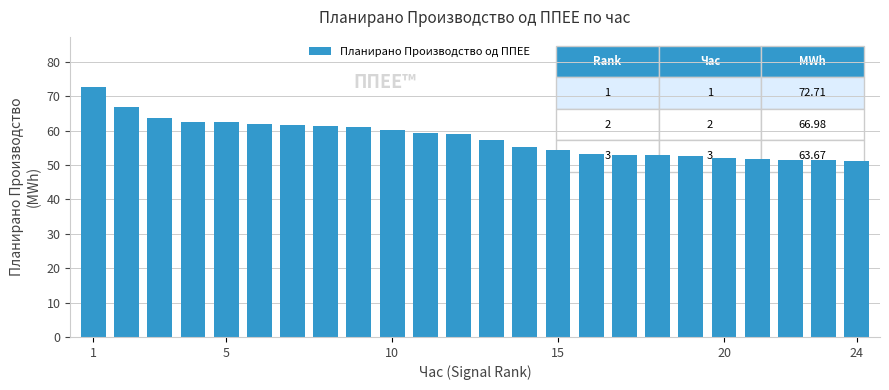

What is the greatest value displayed?

72.7